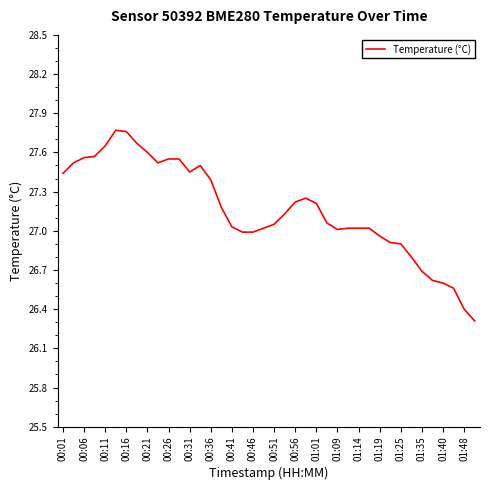

What is the difference between the maximum and minimum values?

1.5